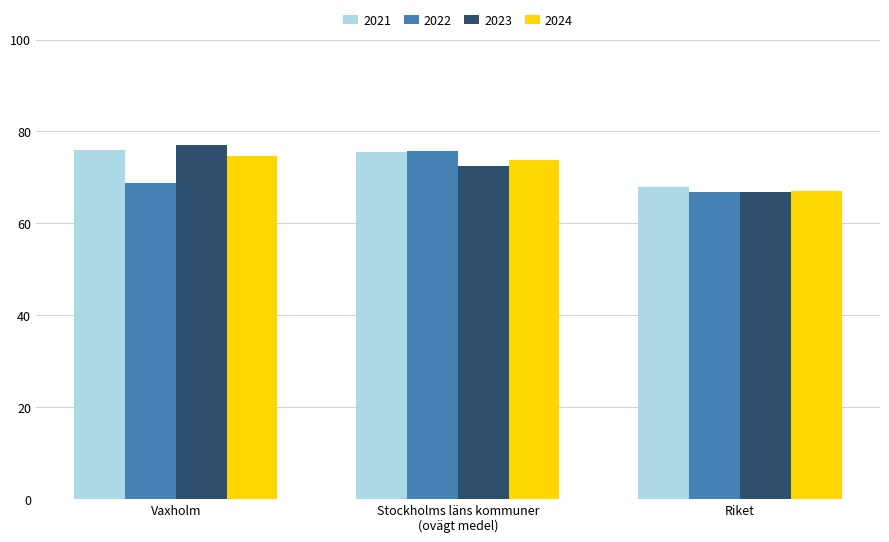

Is it true that 2024 equals 74.7 at Vaxholm?

True